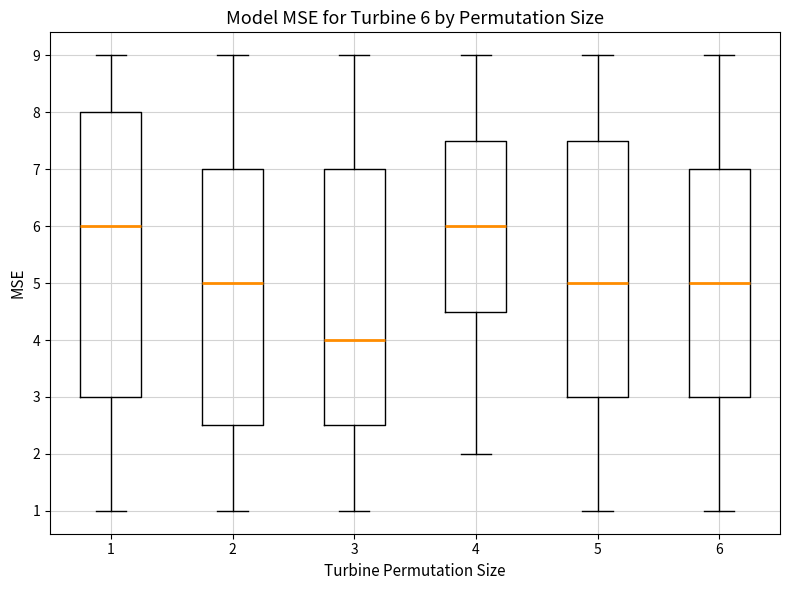

Which box is the tallest, from its lower edge to its upper edge?

1